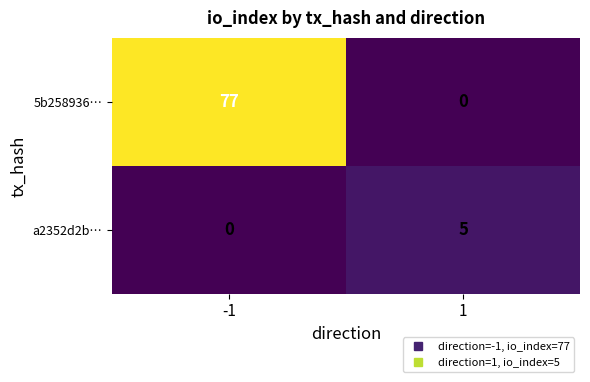

What is the difference between the highest and lowest values at 1?

5